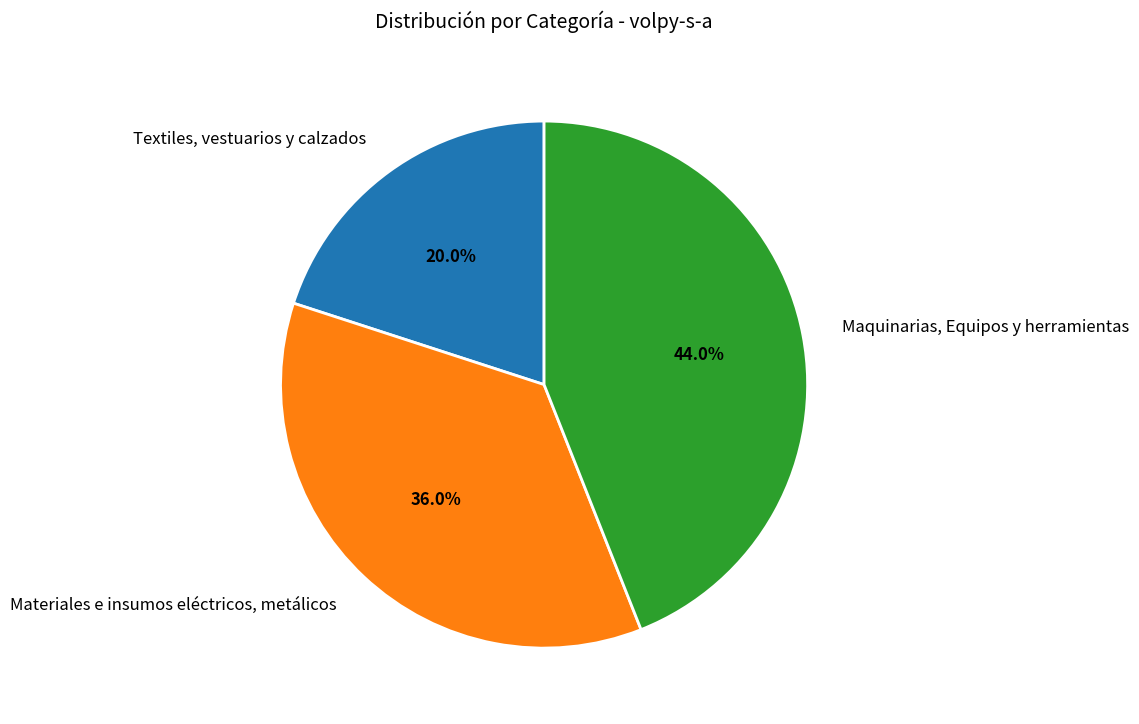

To the nearest percent, what is the difference between the largest and smallest slice percentages?

24%